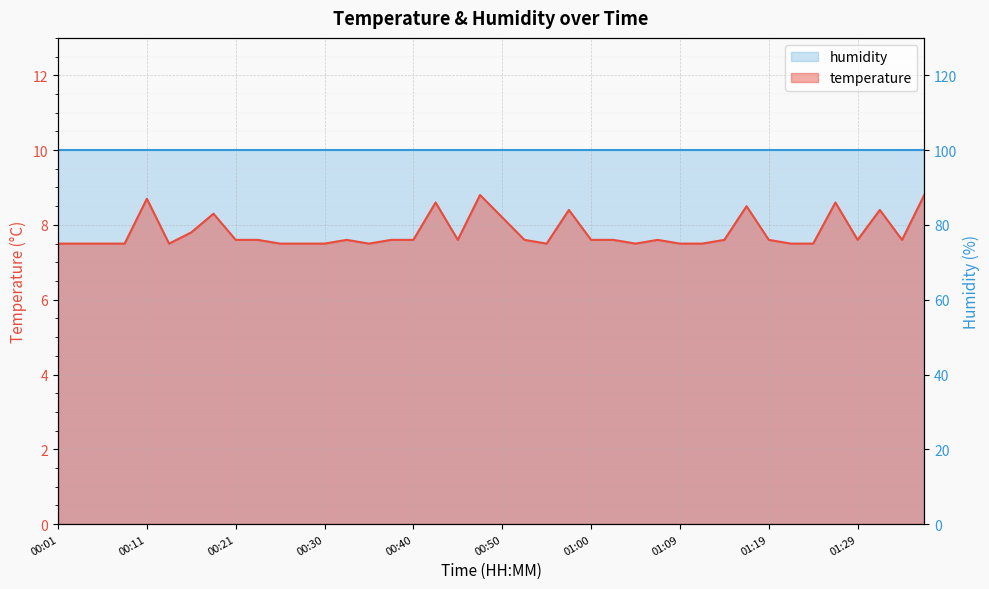

Reading left to right, transcribe all the data shown in this chart.

7.5	7.5	7.5	7.5	8.7	7.5	7.8	8.3	7.6	7.6	7.5	7.5	7.5	7.6	7.5	7.6	7.6	8.6	7.6	8.8	8.2	7.6	7.5	8.4	7.6	7.6	7.5	7.6	7.5	7.5	7.6	8.5	7.6	7.5	7.5	8.6	7.6	8.4	7.6	8.8